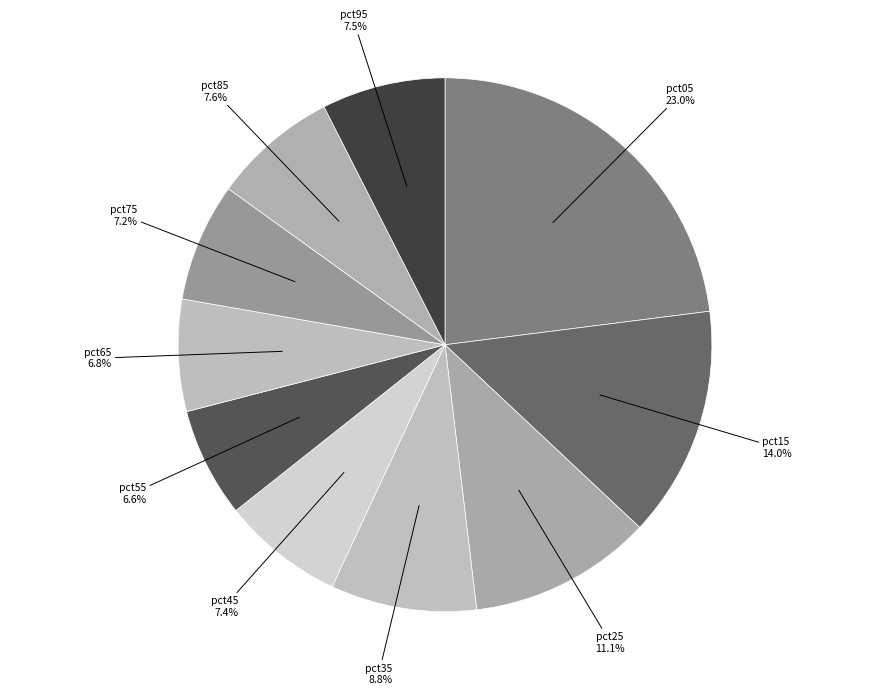

What is the largest slice in the pie chart?

pct05